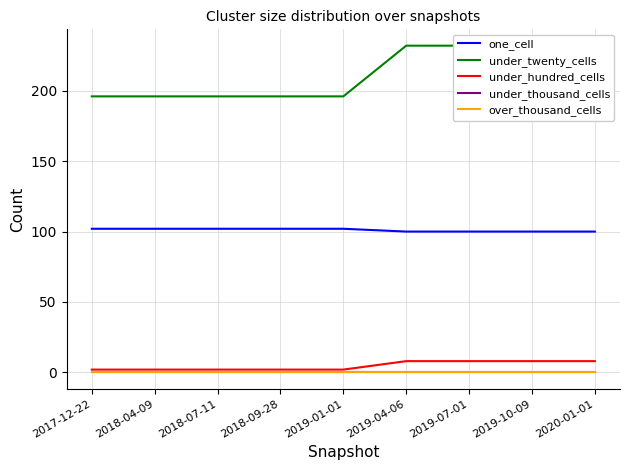

List the series in order of their peak value, highest first.

under_twenty_cells, one_cell, under_hundred_cells, under_thousand_cells, over_thousand_cells